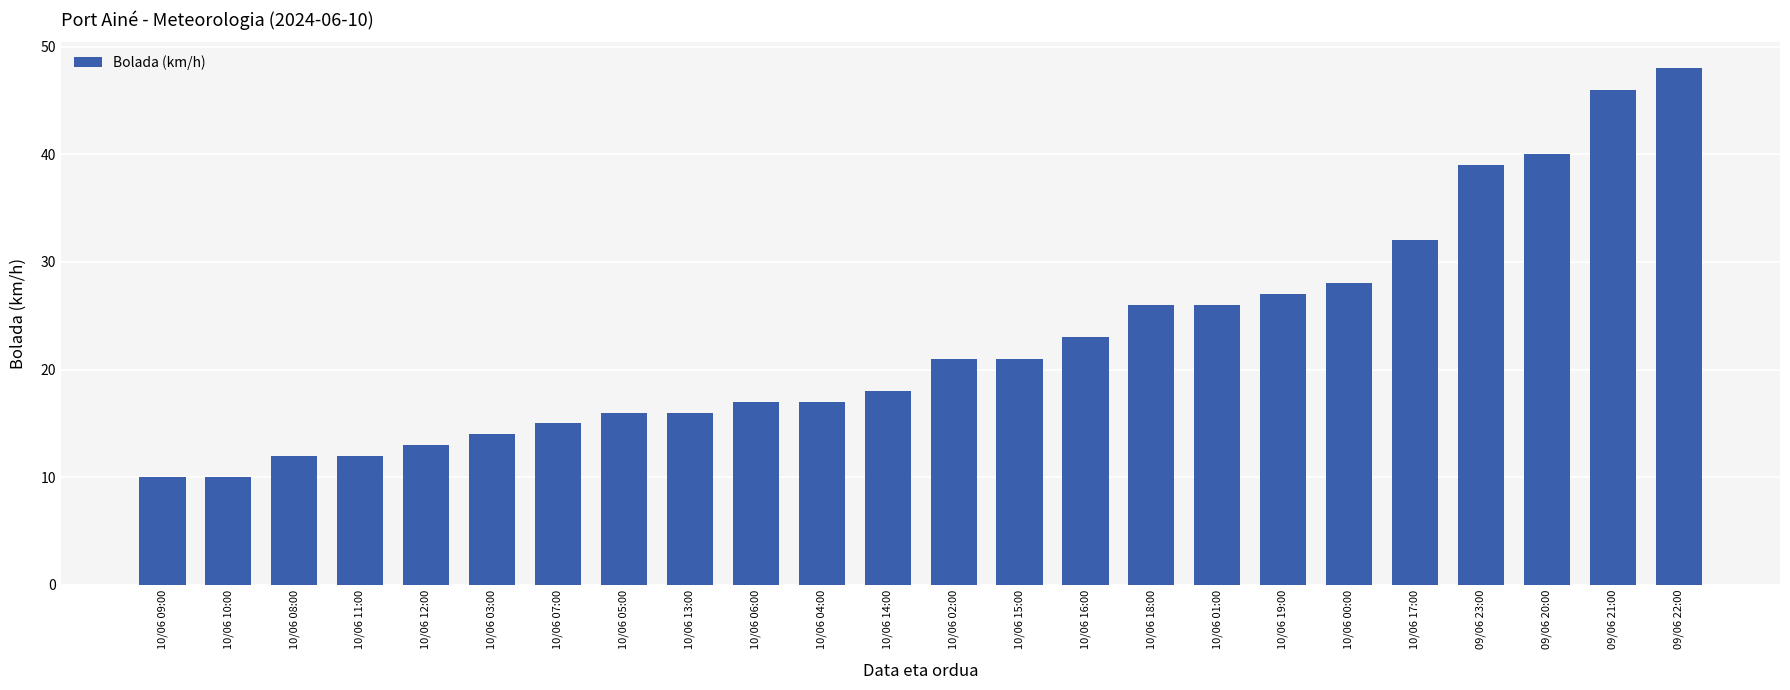

What is the difference between the second highest and minimum values?

36